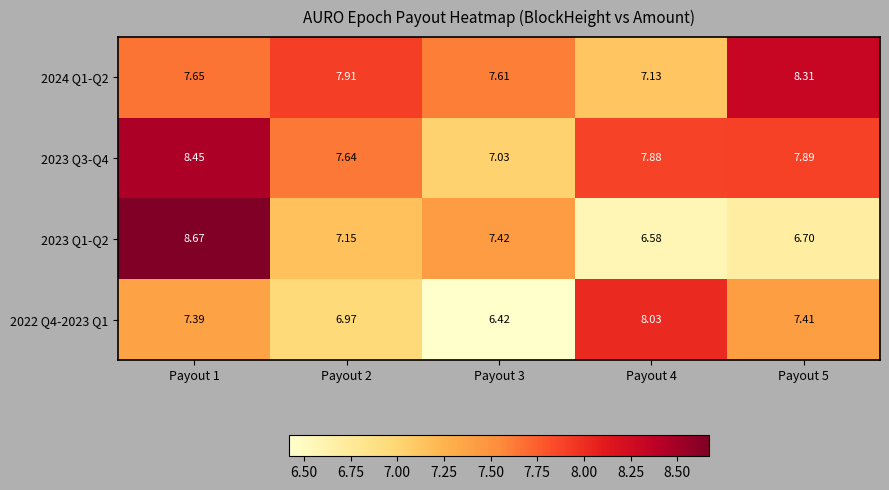

What is the difference between the highest and lowest values at Payout 5?

1.6